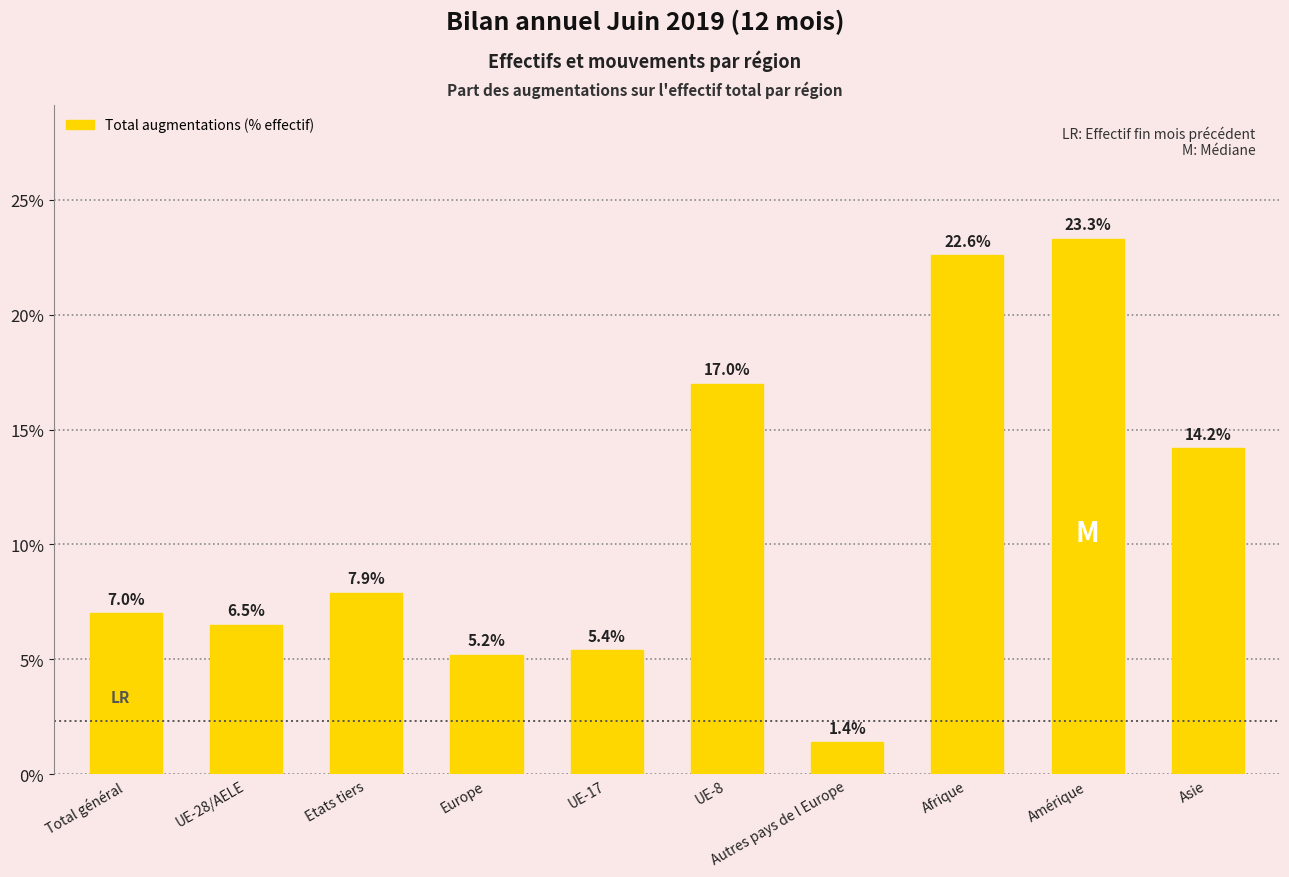

How many bars are there in total?

10